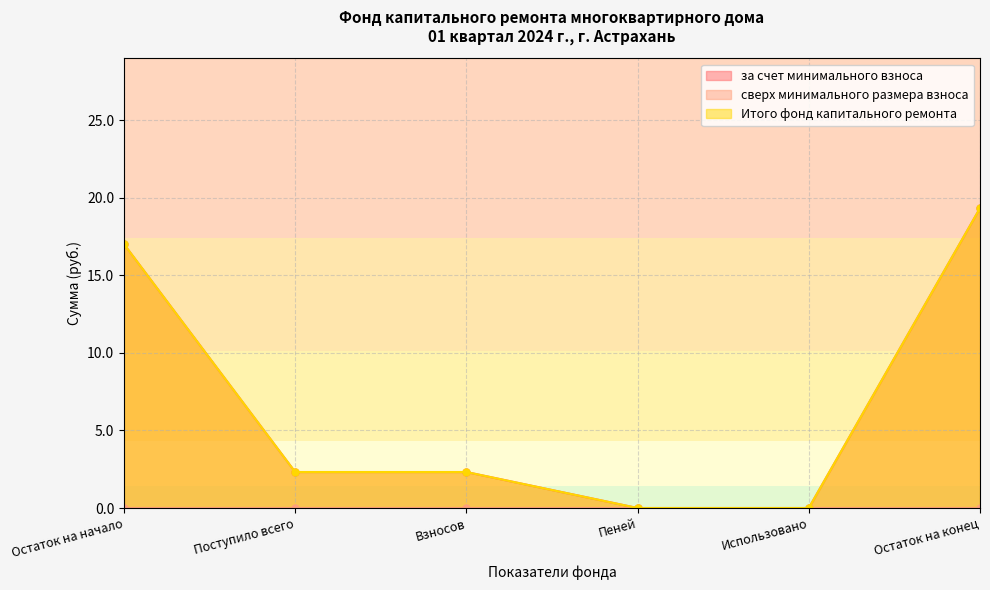

The value of за счет минимального взноса at Остаток на начало is 17.0. True or false?

True